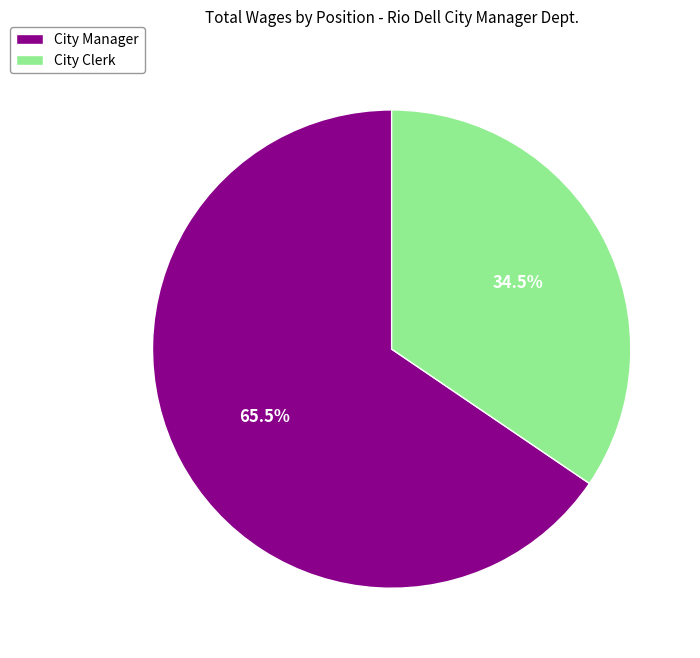

Is there any slice that represents more than half of the pie?

Yes